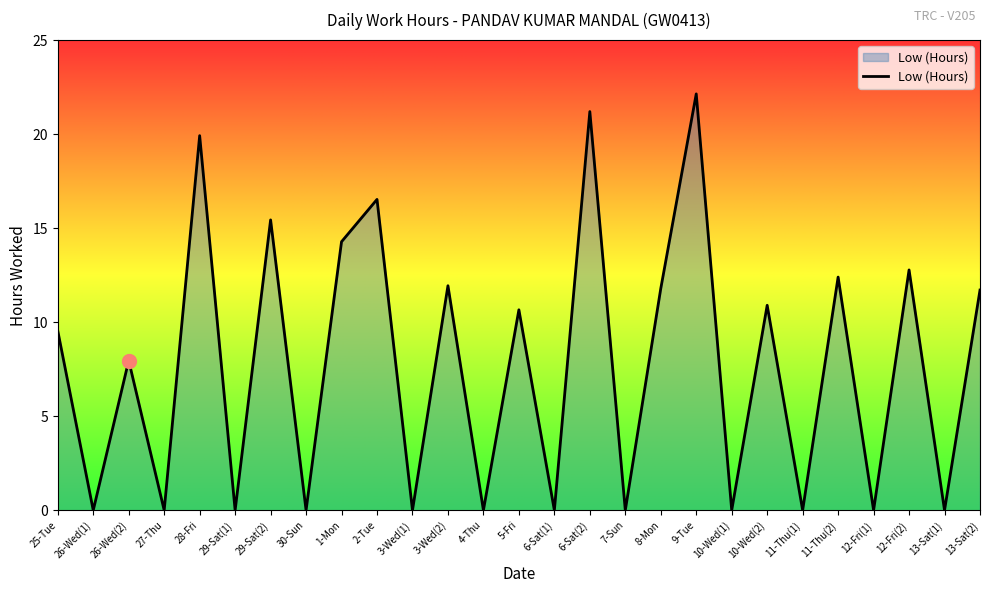

Where does the data first go above 9?

25-Tue